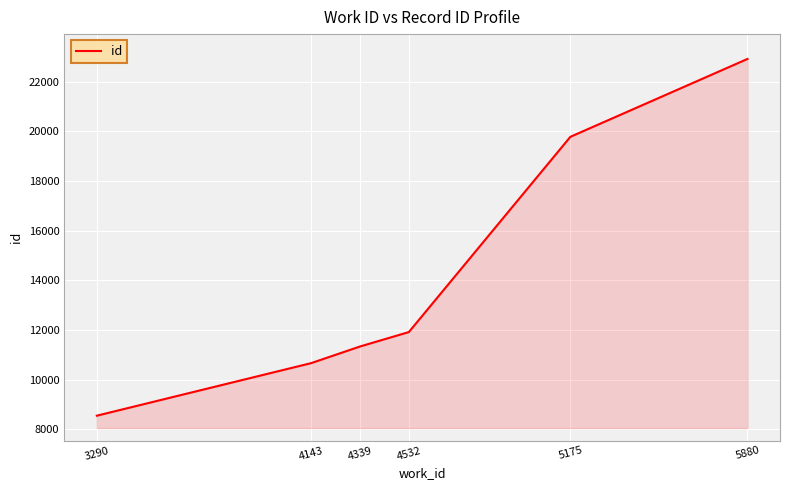

List the labels in order of value, smallest first.

3290, 4143, 4339, 4532, 5175, 5880